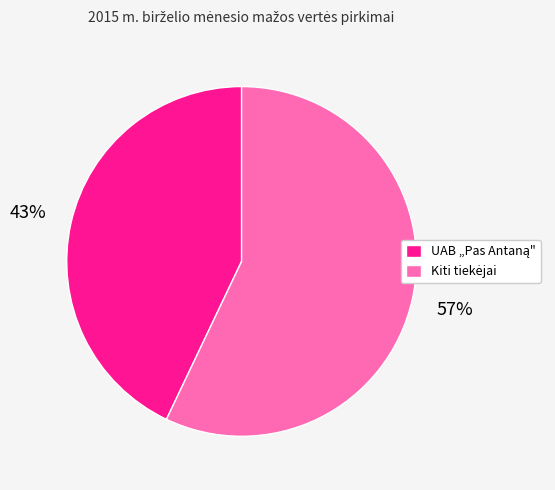

Is there any slice that represents more than half of the pie?

Yes